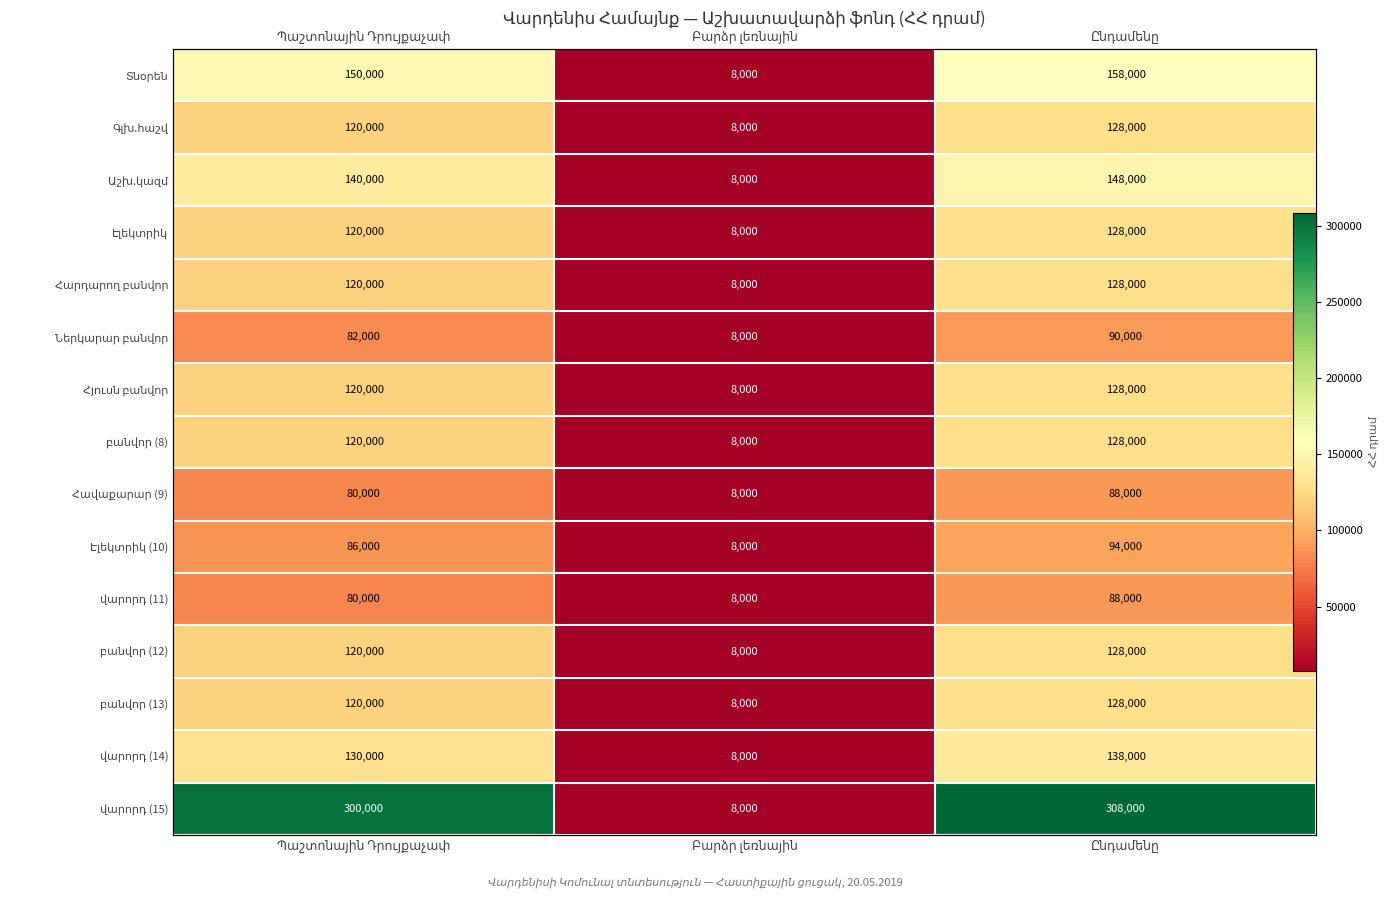

Which category has the lowest value in the վարորդ (15) series?

Բարձր լեռնային